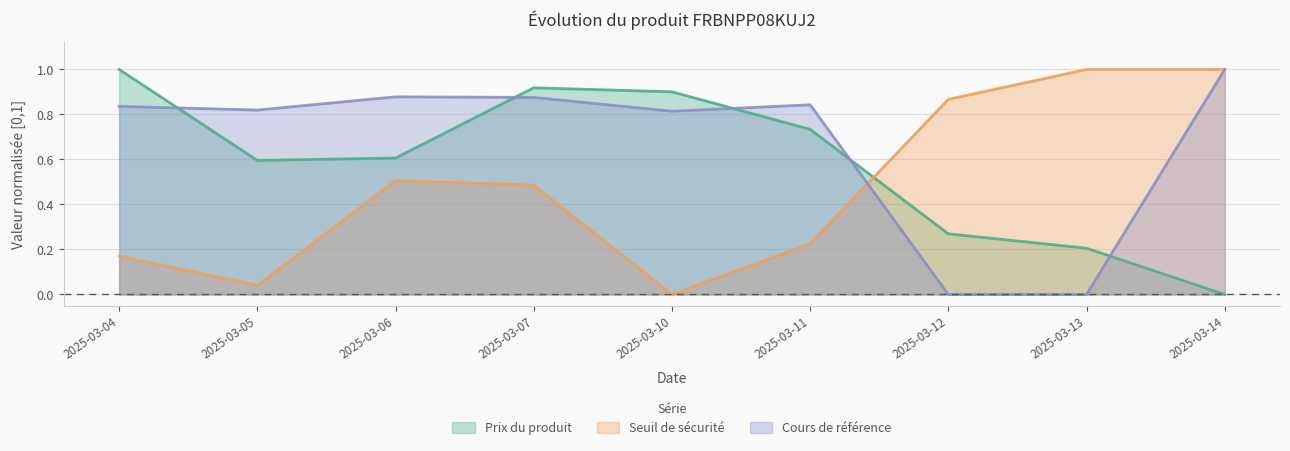

Rank the series at 2025-03-05 from highest to lowest value.

Cours de référence, Prix du produit, Seuil de sécurité